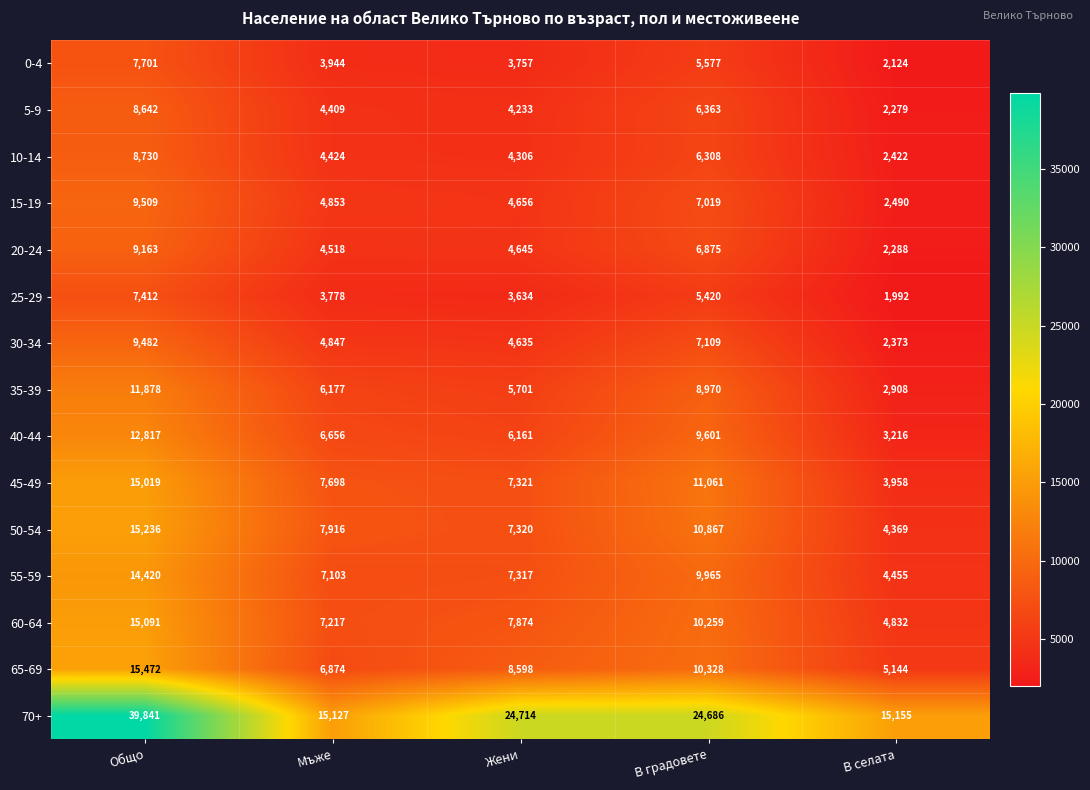

How many data points does each series have?

5